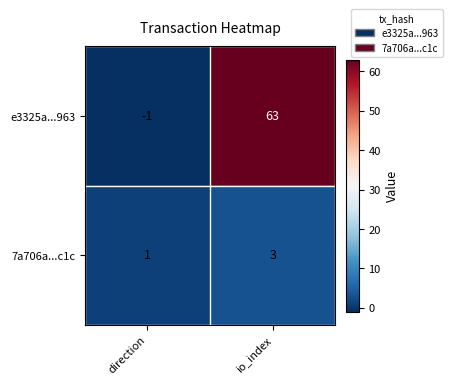

At which label is e3325a...963 closest to 31?

direction